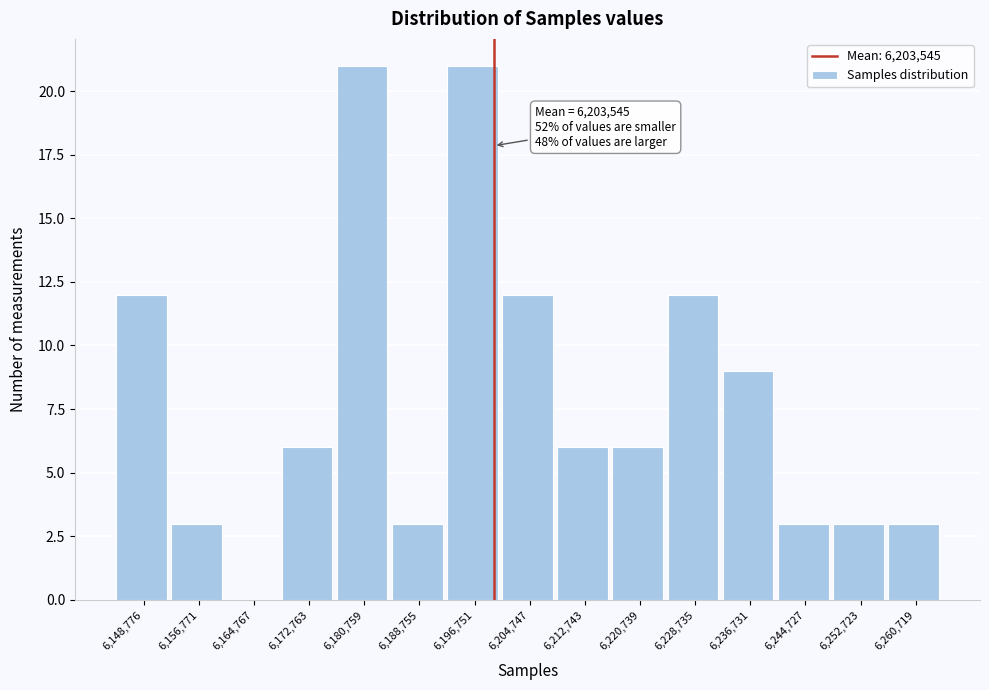

Reading left to right, extract all data points from this chart.

6,148,776=12	6,156,771=3	6,164,767=0	6,172,763=6	6,180,759=21	6,188,755=3	6,196,751=21	6,204,747=12	6,212,743=6	6,220,739=6	6,228,735=12	6,236,731=9	6,244,727=3	6,252,723=3	6,260,719=3